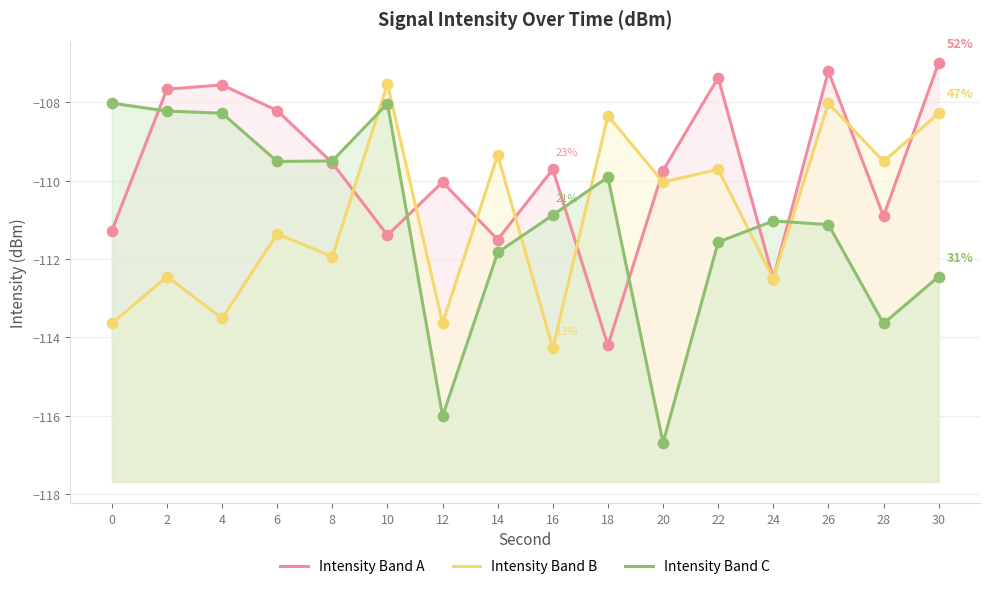

What are all the series names shown in the legend?

Intensity Band A, Intensity Band B, Intensity Band C